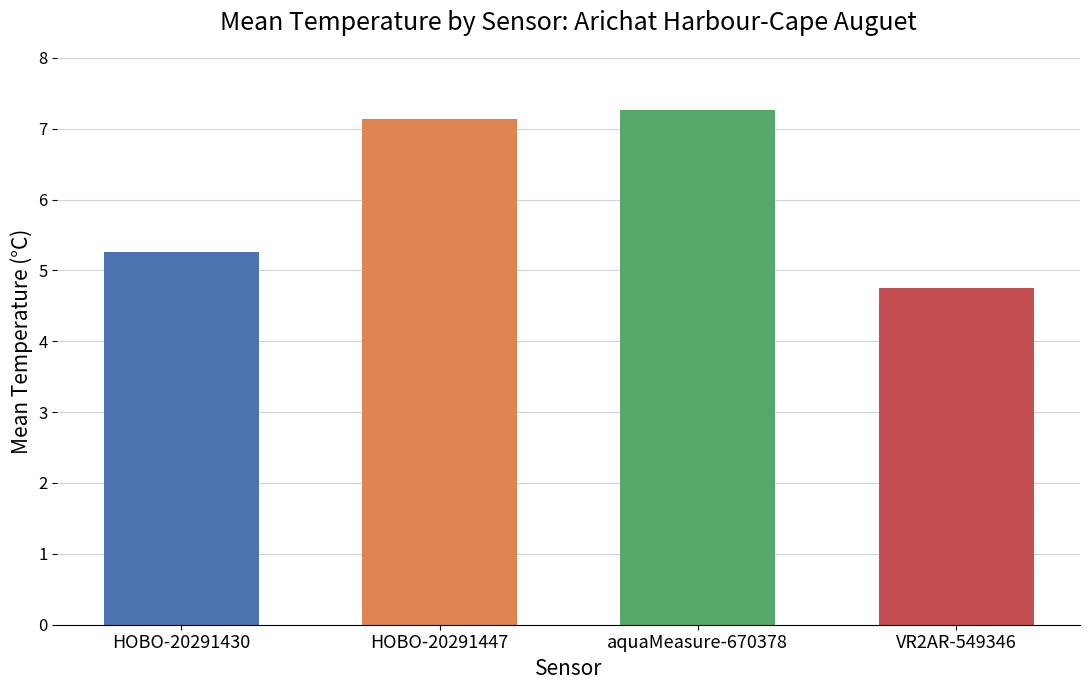

What is the minimum value shown in the chart?

4.8